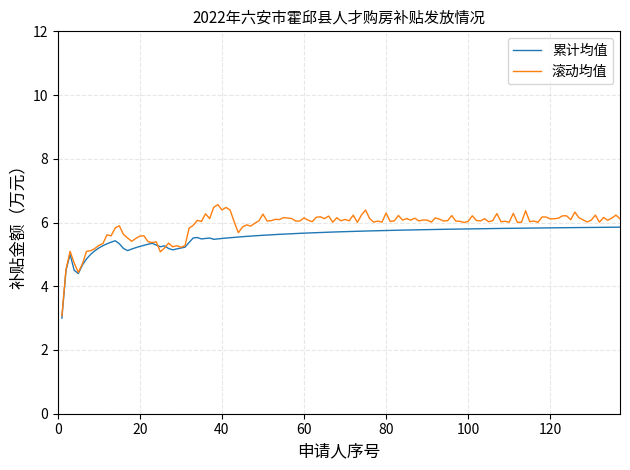

What is the minimum value shown in the chart?

3.0